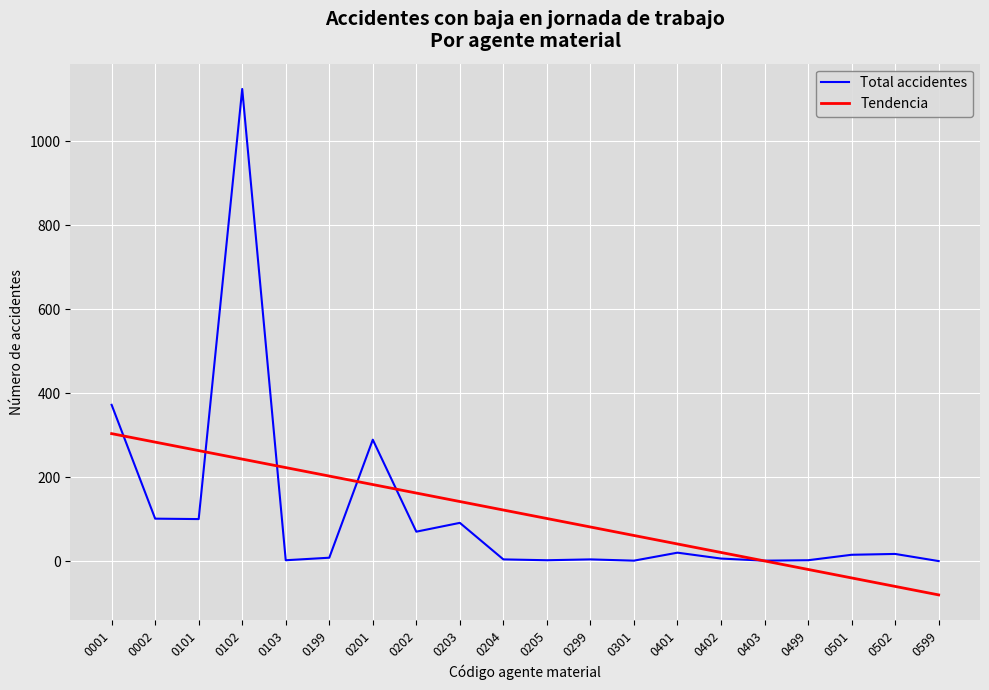

The Total accidentes series shows 102.0 at 0002. True or false?

True